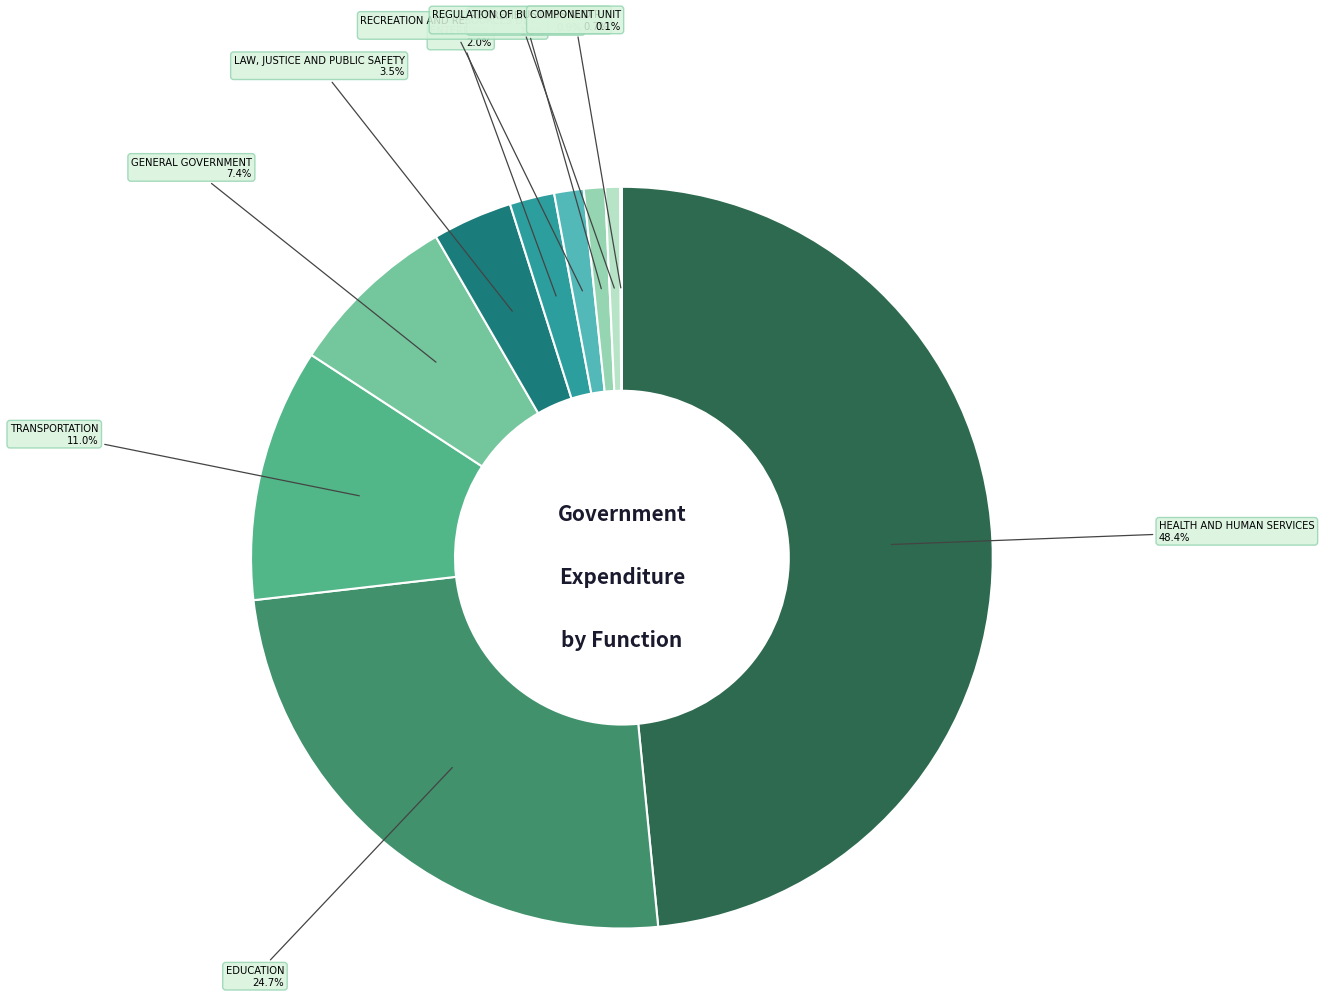

Does any single category account for the majority?

No